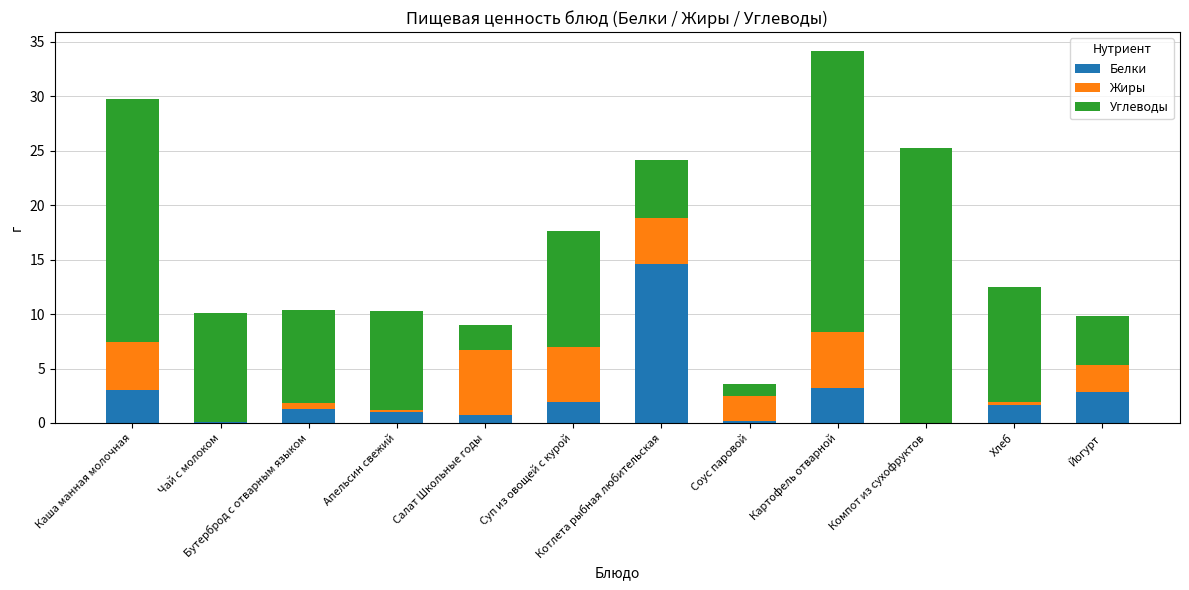

What is the total value across all series at Суп из овощей с курой?

17.6